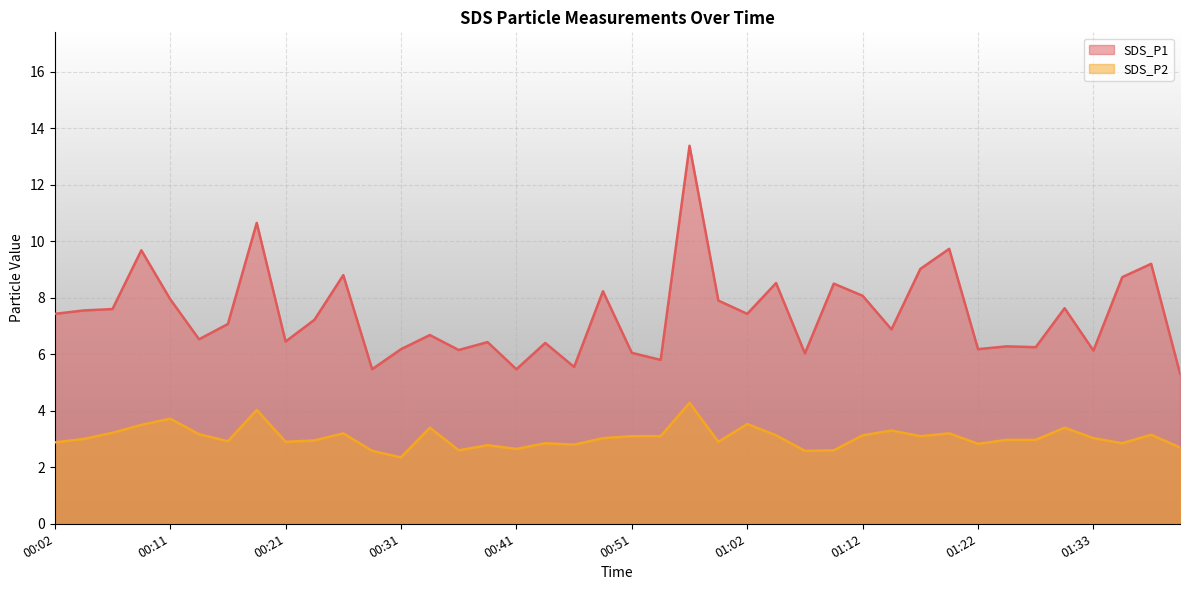

The value of SDS_P1 at 01:22 is 6.2. True or false?

True